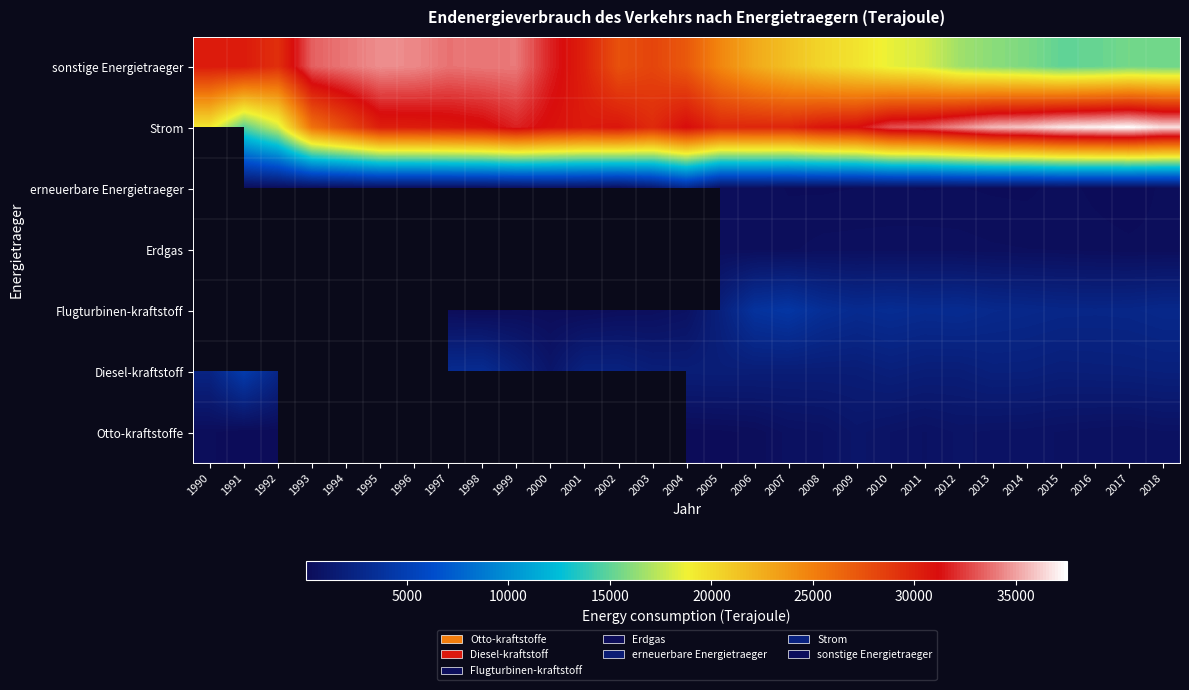

True or false: erneuerbare Energietraeger has a value of 163.0 at 2013.

True